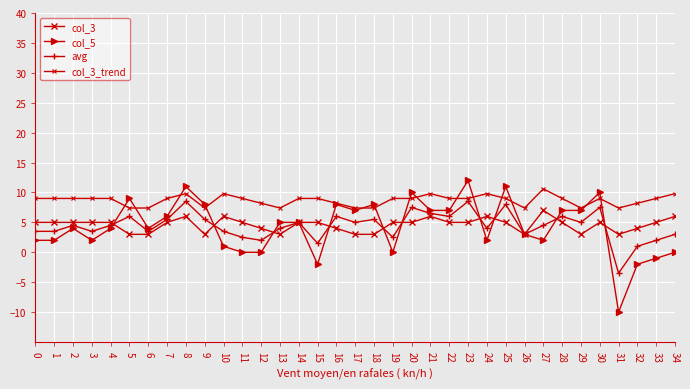

Does the chart have visible grid lines?

Yes